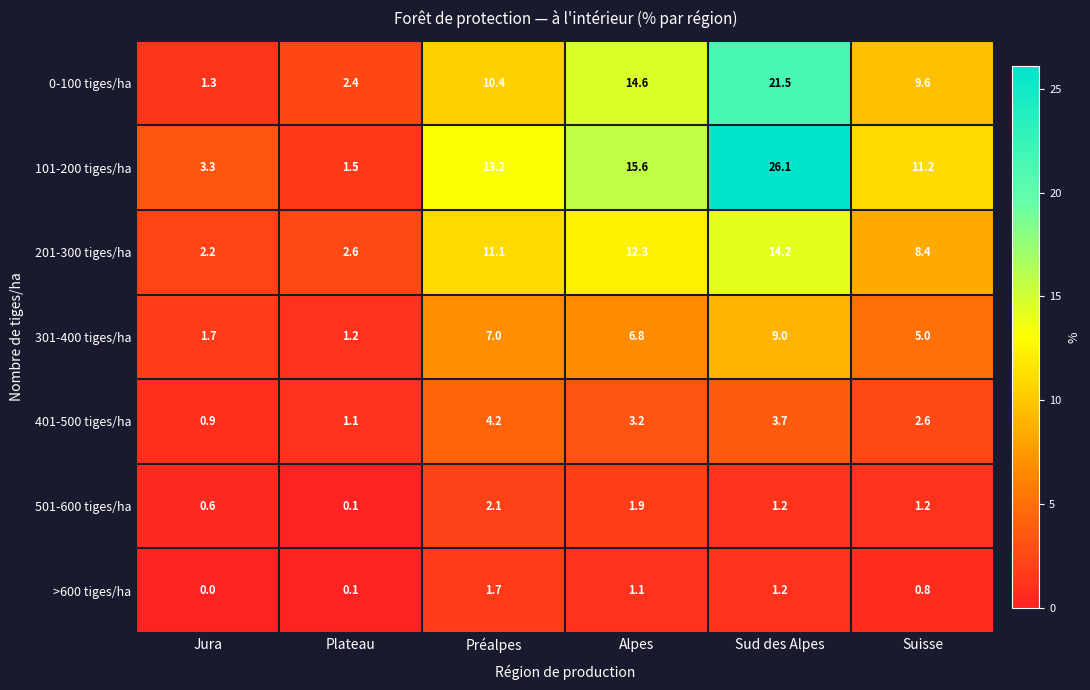

What is the maximum value for 301-400 tiges/ha?

9.0